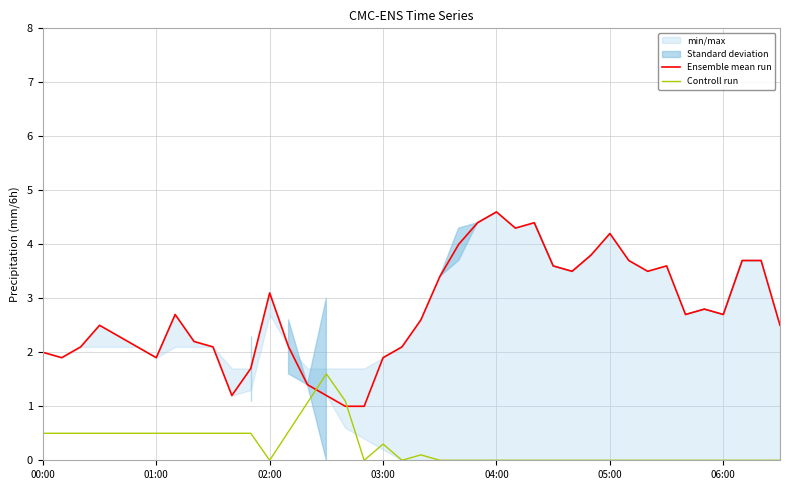

What is the minimum value for Ensemble mean run?

1.0